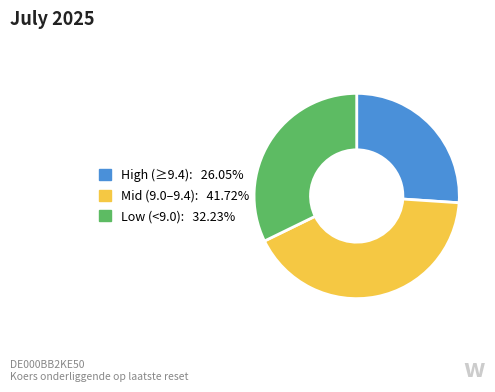

Does any single category account for the majority?

No